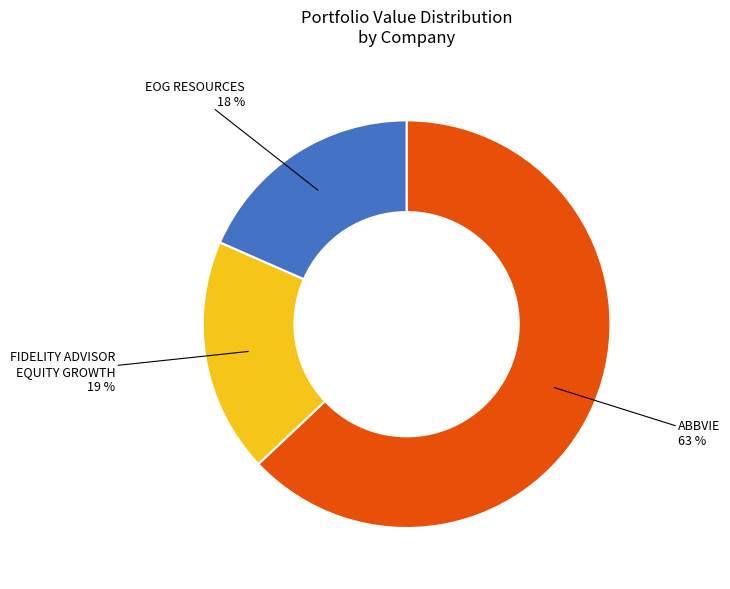

True or false: FIDELITY ADVISOR EQUITY GROWTH accounts for 5% of the total.

False